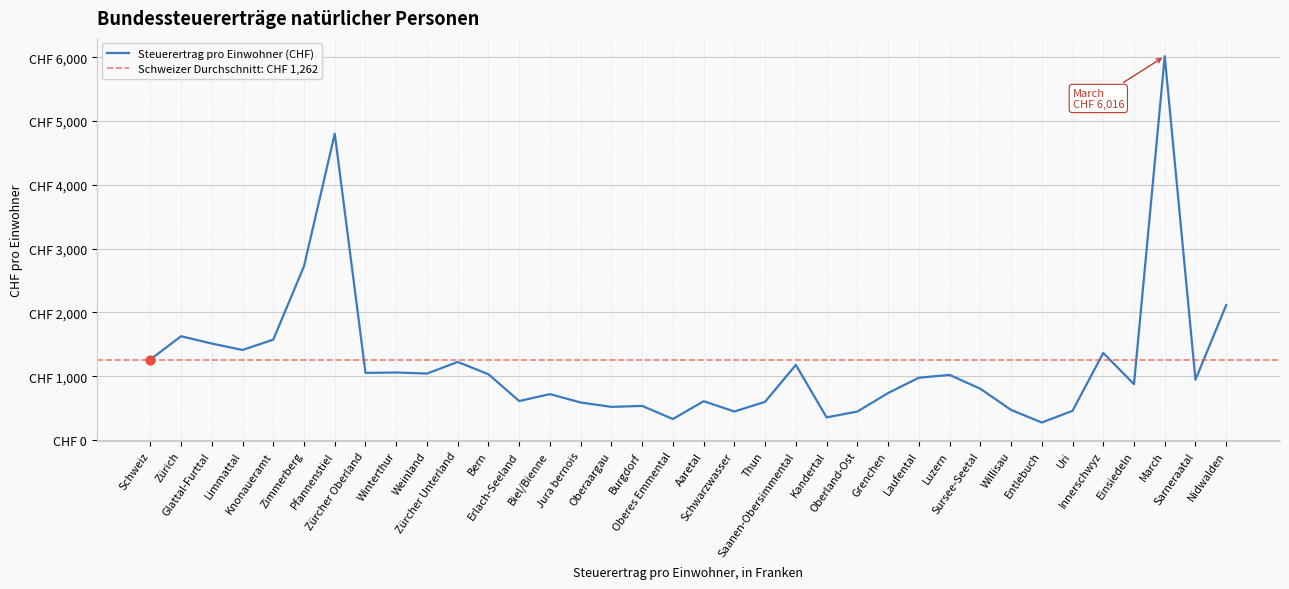

What is the ratio of the value at Erlach-Seeland to the value at March?

0.1